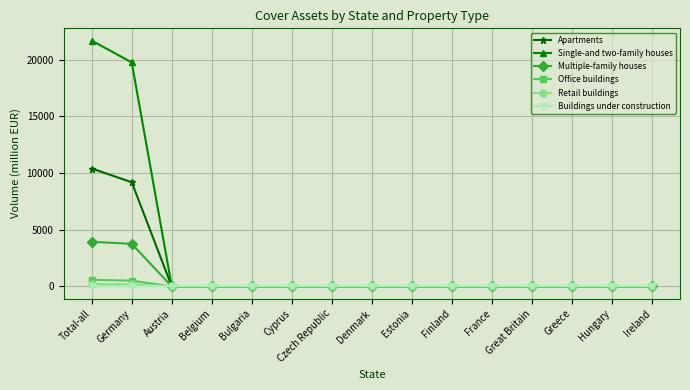

How many categories are shown in the chart?

15